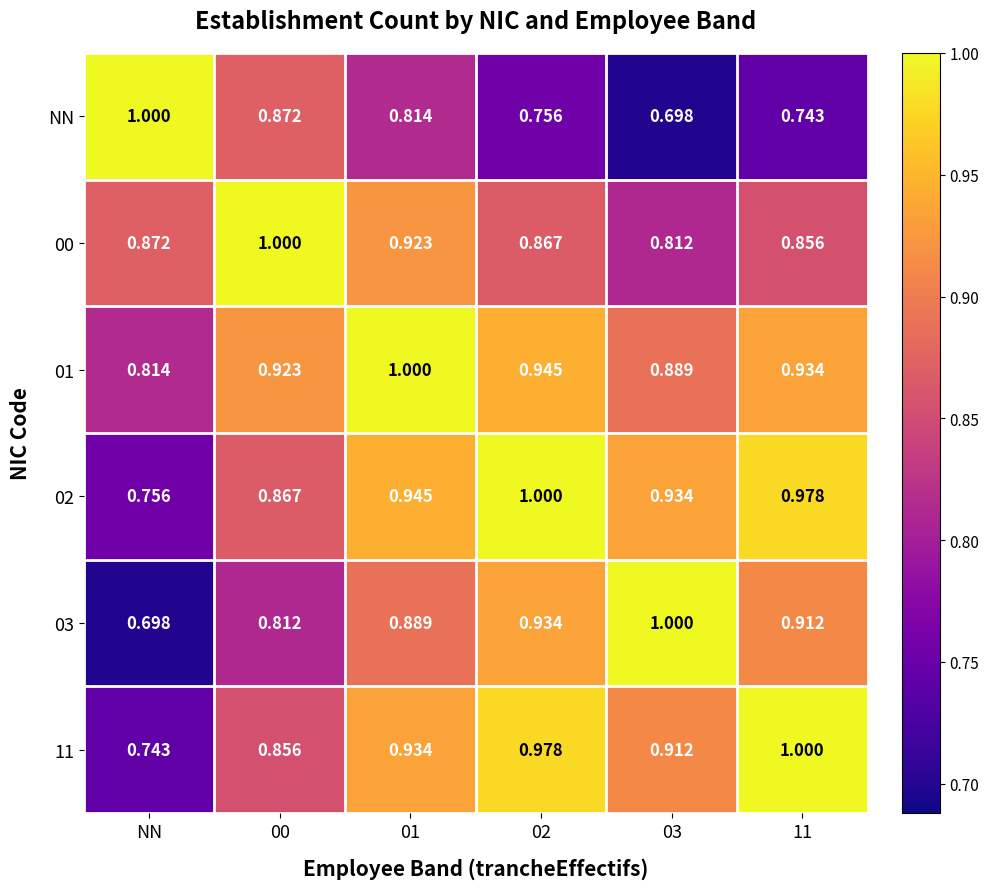

Which category has the lowest value in the 01 series?

NN